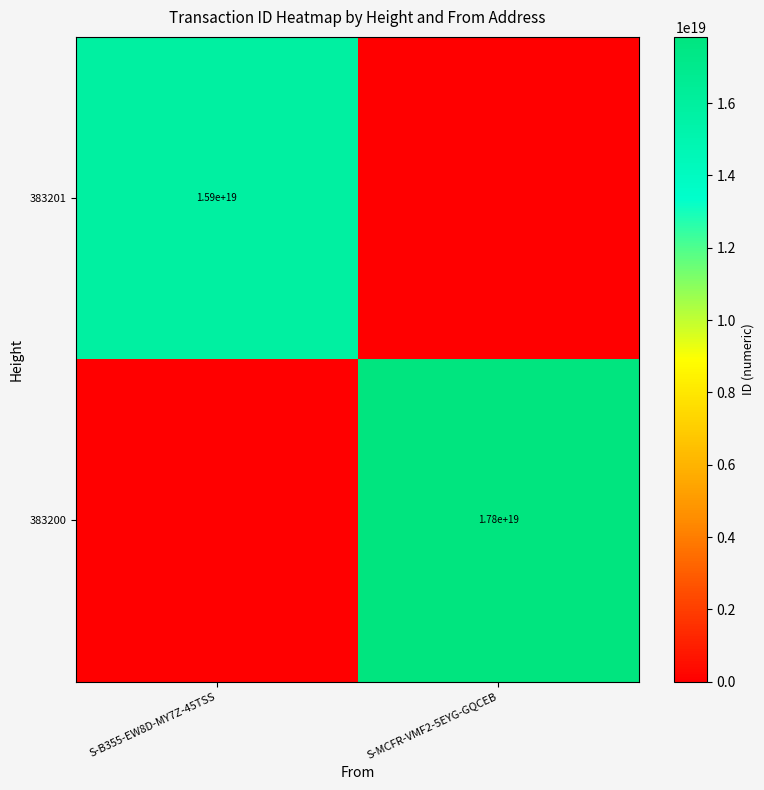

True or false: 383200 has a value of 17800000000000000000 at S-MCFR-VMF2-5EYG-GQCEB.

True